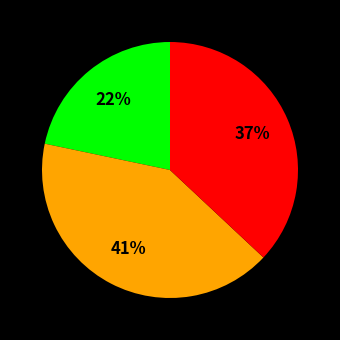

Is there any slice that represents more than half of the pie?

No